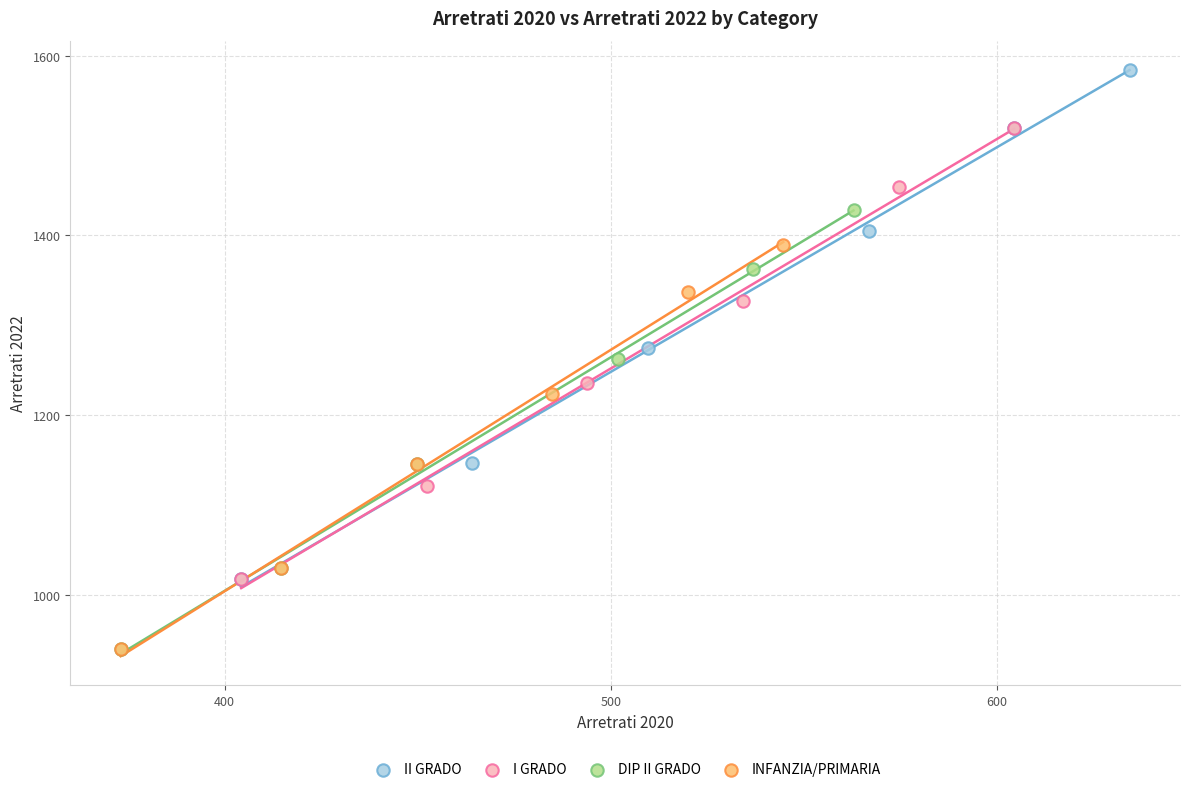

What are all the series names shown in the legend?

II GRADO, I GRADO, DIP II GRADO, INFANZIA/PRIMARIA